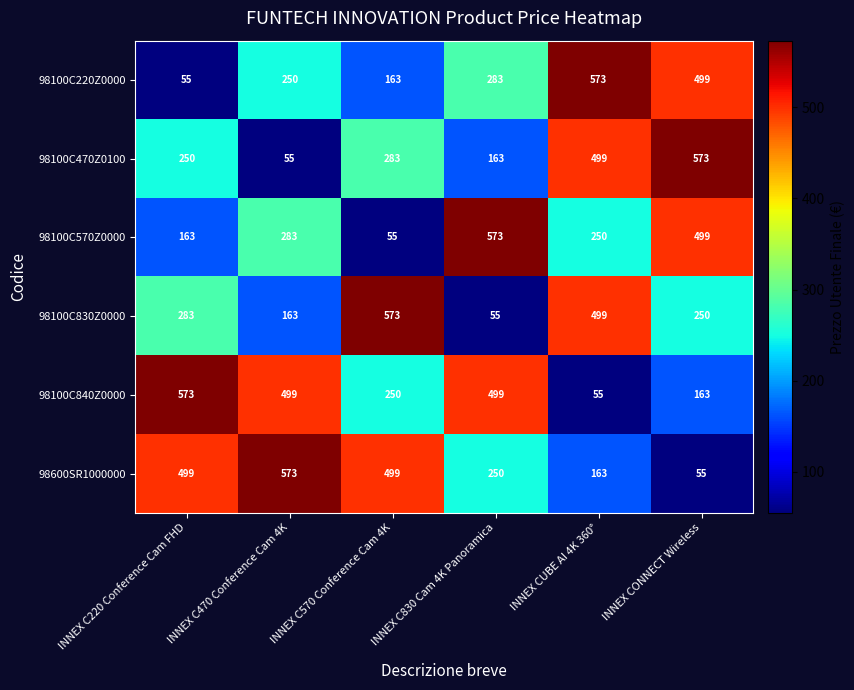

Which category has the highest value in the 98100C220Z0000 series?

INNEX CUBE AI 4K 360°